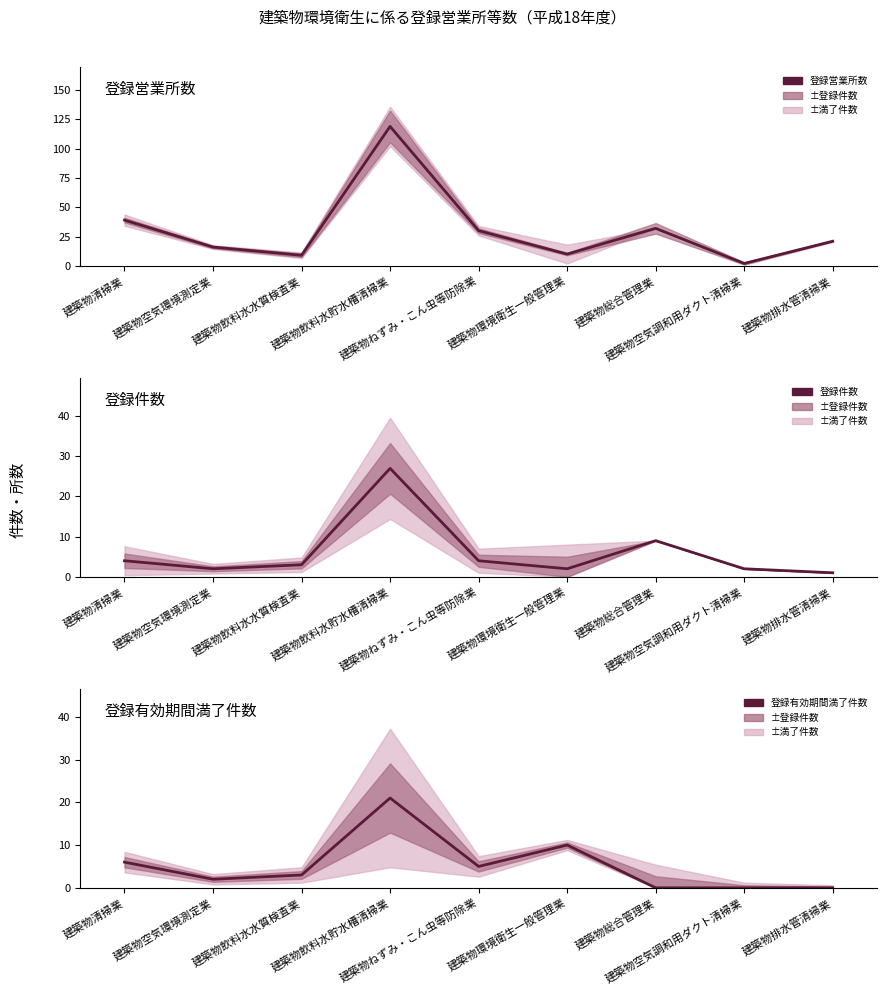

Where does the 登録件数 series first go above 3?

建築物清掃業